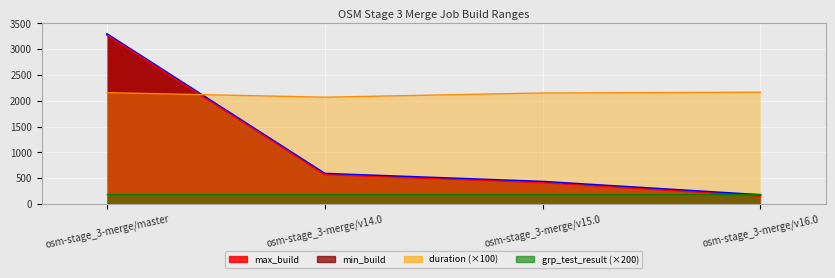

True or false: max_build line has more than 2 interior local peaks.

False